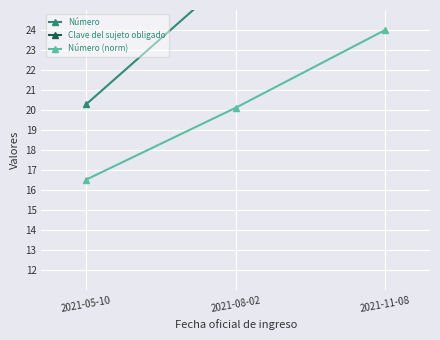

How many distinct data groups are displayed?

3